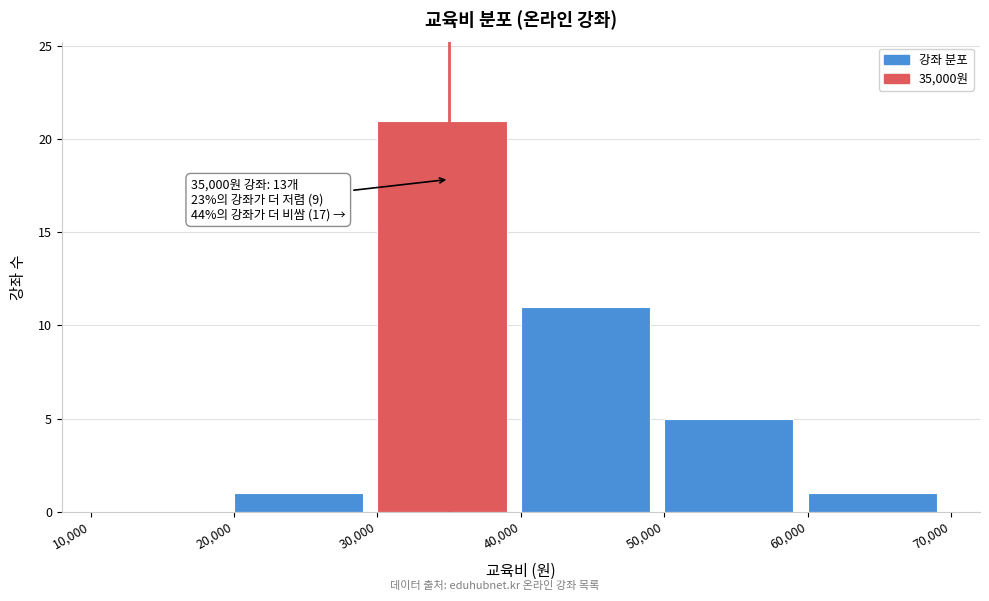

Over which range of the x-axis is the bar tallest?

30,000 to 40,000